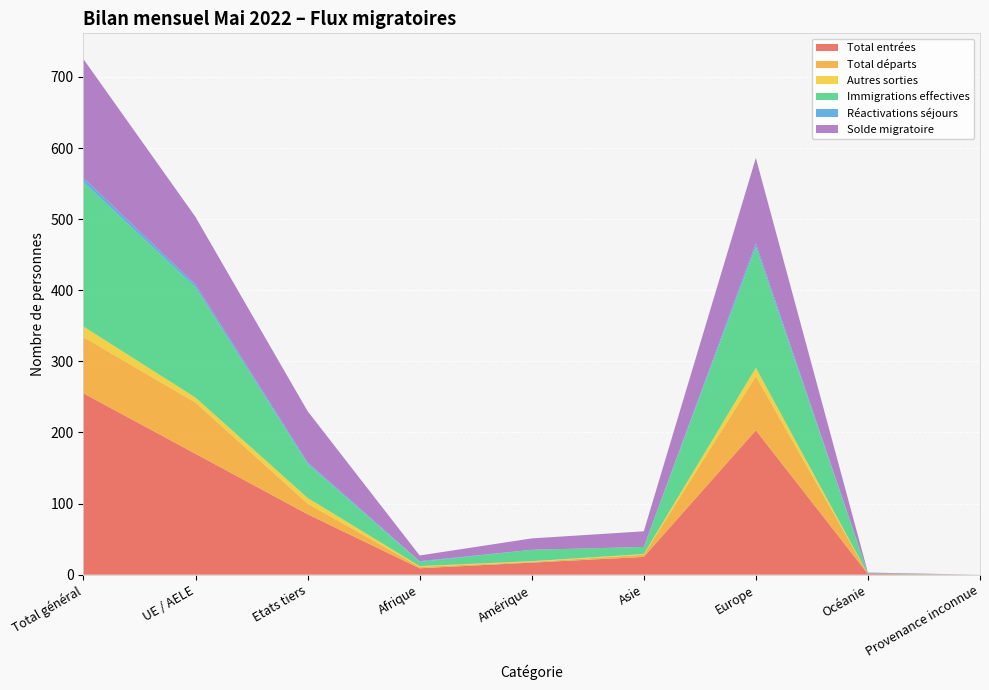

Reading right to left, what are all the values shown in this chart?

Total entrées: 0	1	203	25	17	9	85	170	255
Total départs: 0	0	76	3	1	2	15	72	79
Autres sorties: 0	0	12	1	1	1	8	7	15
Immigrations effectives: 0	1	170	10	16	6	48	155	203
Réactivations séjours: 0	0	5	0	0	1	2	4	6
Solde migratoire: 0	1	120	22	16	8	72	95	167